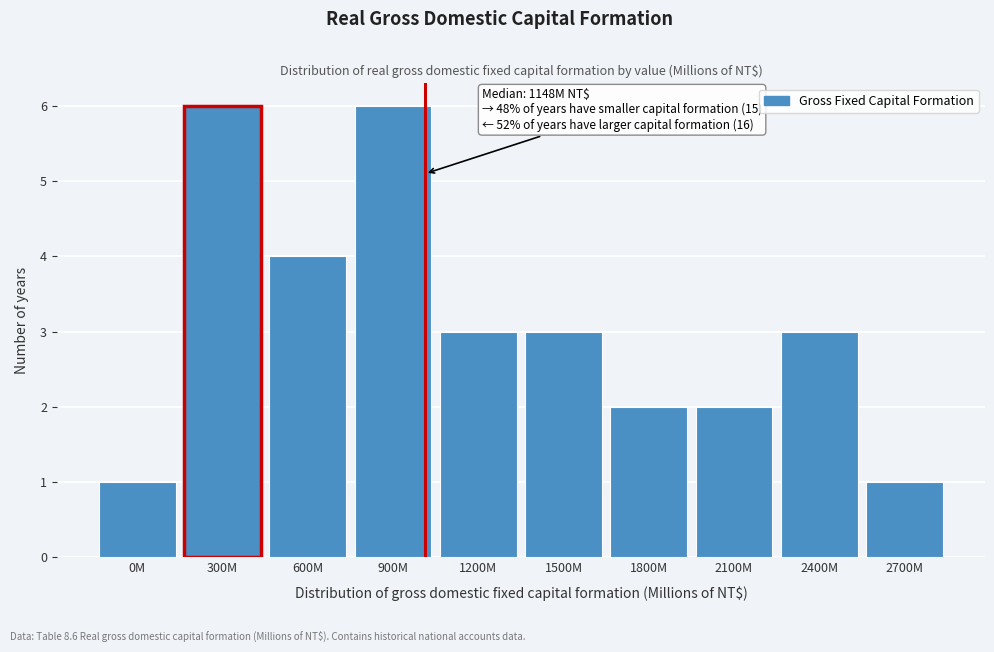

Reading left to right, list all the values displayed in this chart.

1	6	4	6	3	3	2	2	3	1